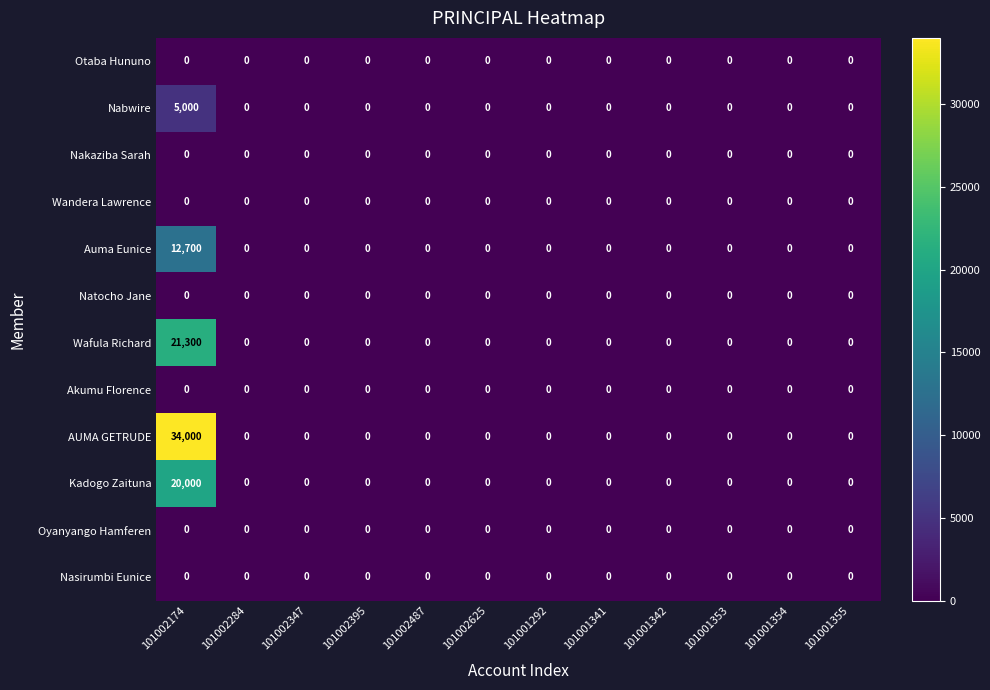

Which series has the largest range (max minus min)?

AUMA GETRUDE